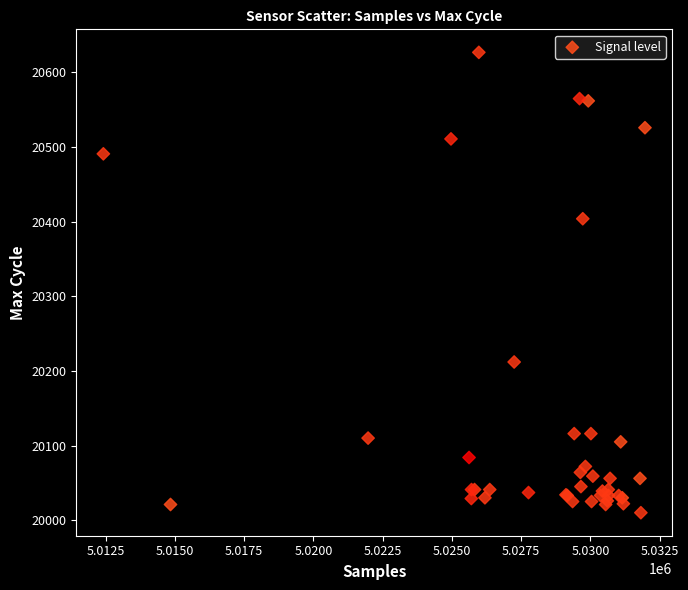

What Y value in the scatter plot is closest to 20318?

20404